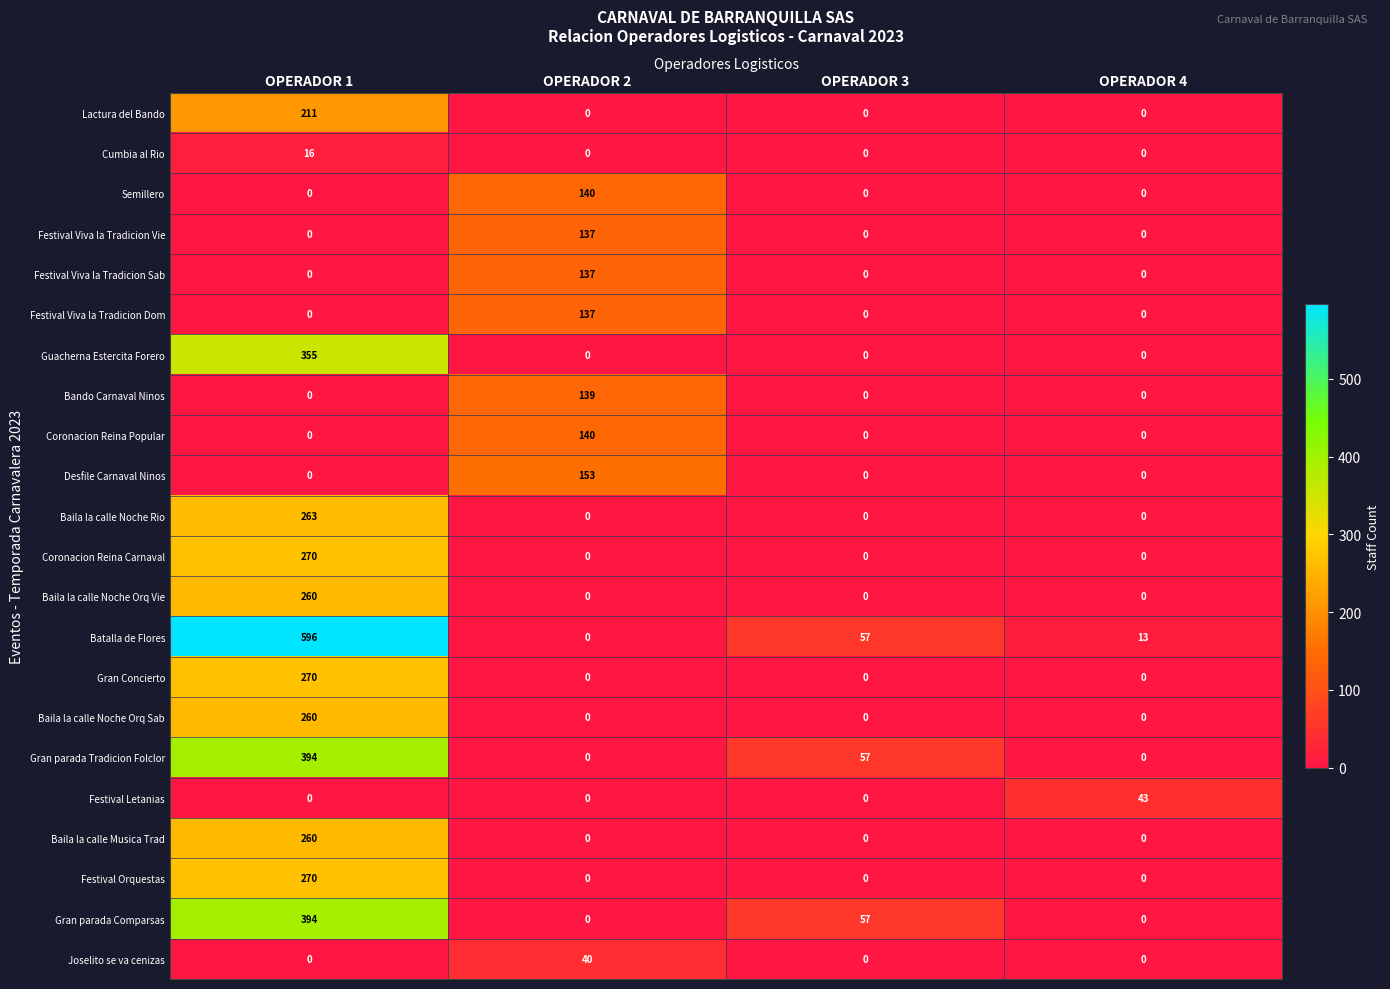

At which category does the chart reach its peak across all series?

OPERADOR 1